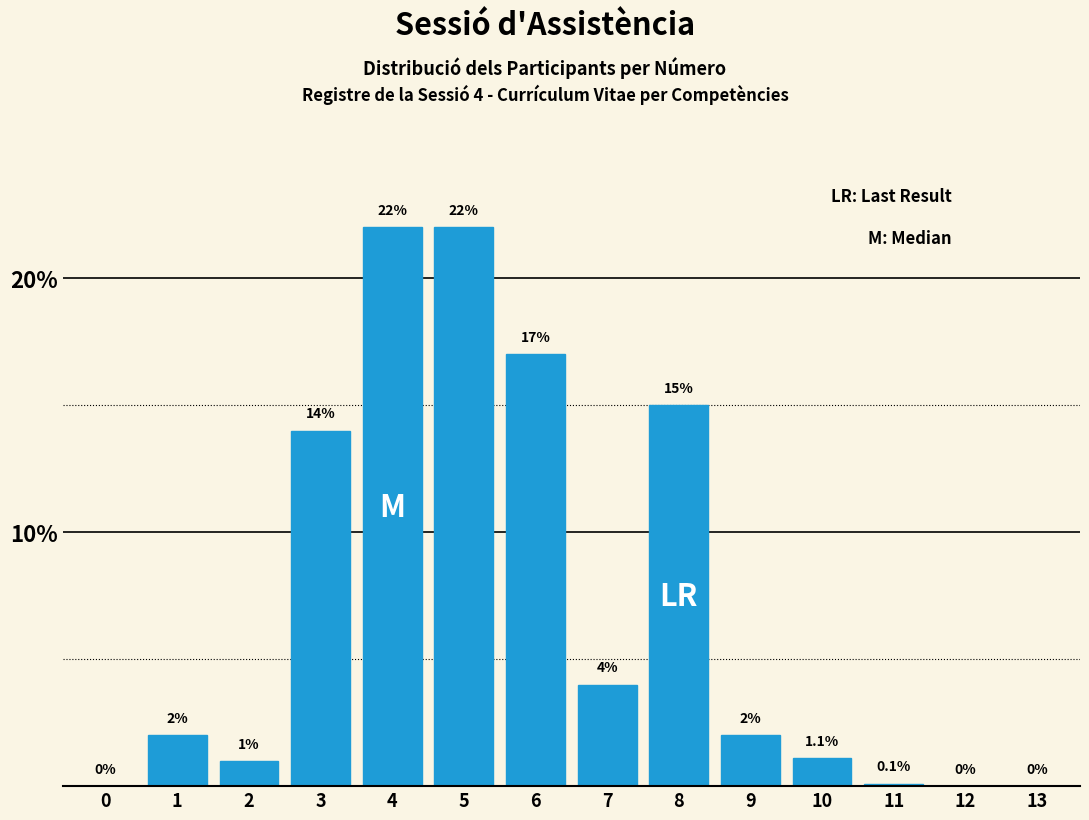

What is the change in value from 5 to 13?

-22.0